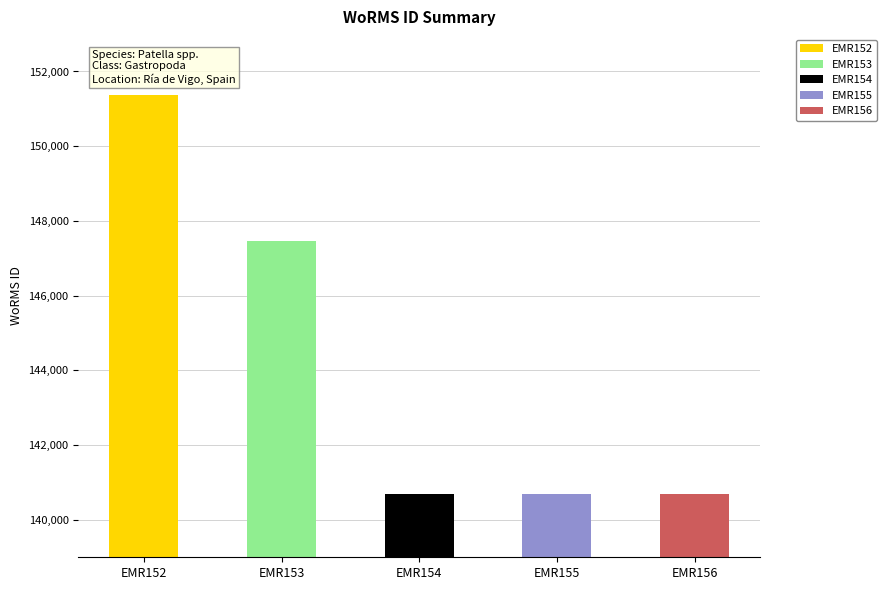

True or false: the data shows 90582 at EMR153.

False